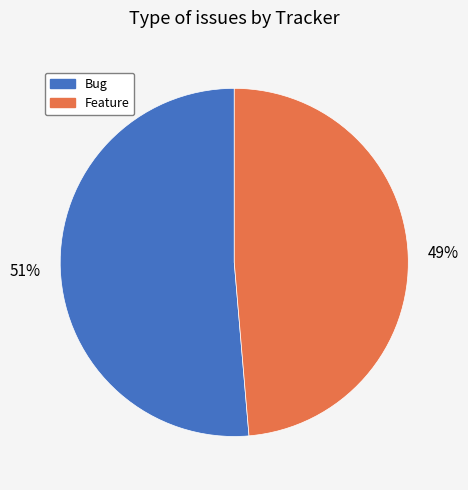

To the nearest percent, what is the combined percentage of Feature and Bug?

100%